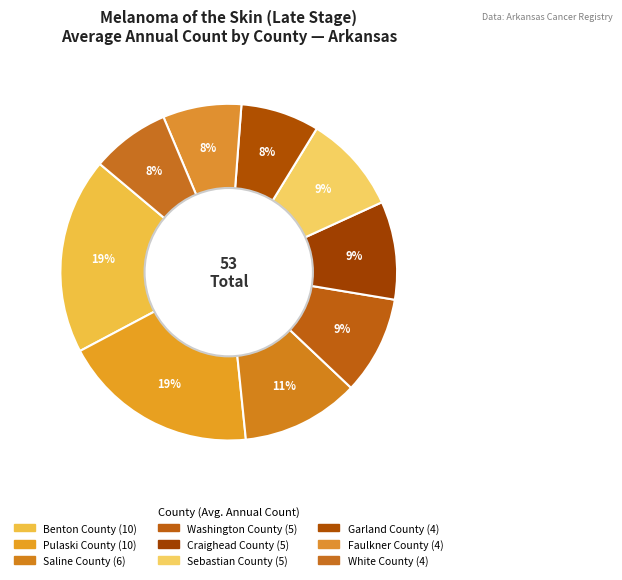

To the nearest percent, what is the difference between the largest and smallest slice percentages?

11%